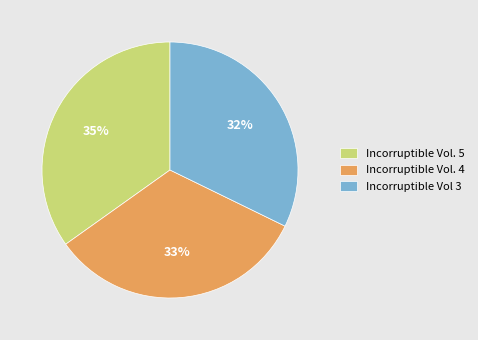

Approximately how many times larger is the value at Incorruptible Vol. 5 compared to Incorruptible Vol 3?

1.1